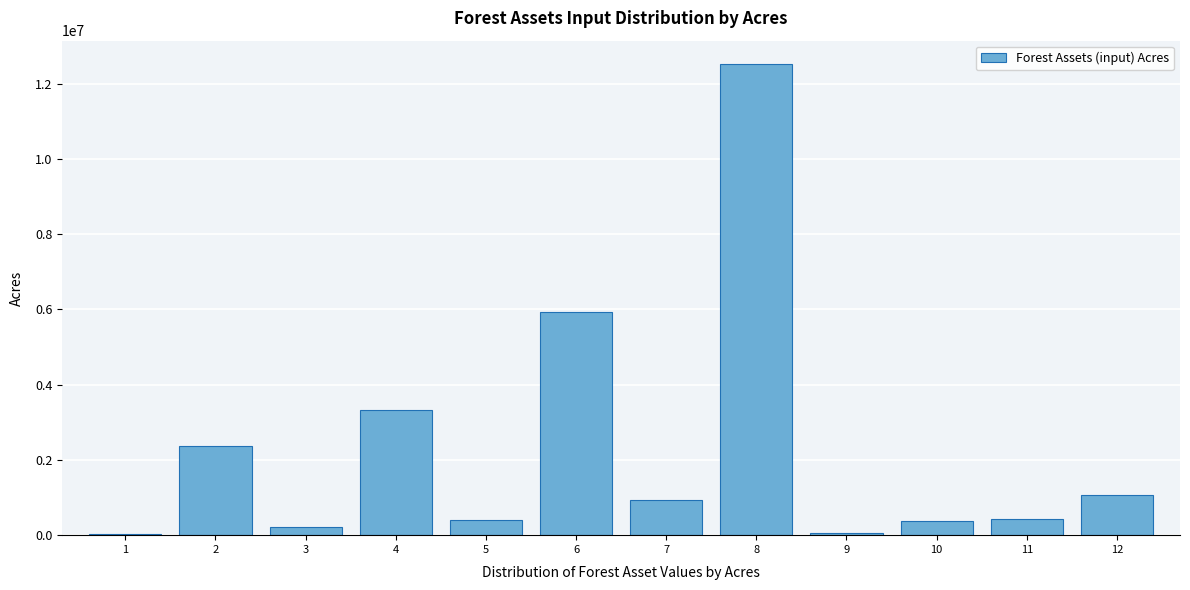

The value at 10 is 381842.0. True or false?

True